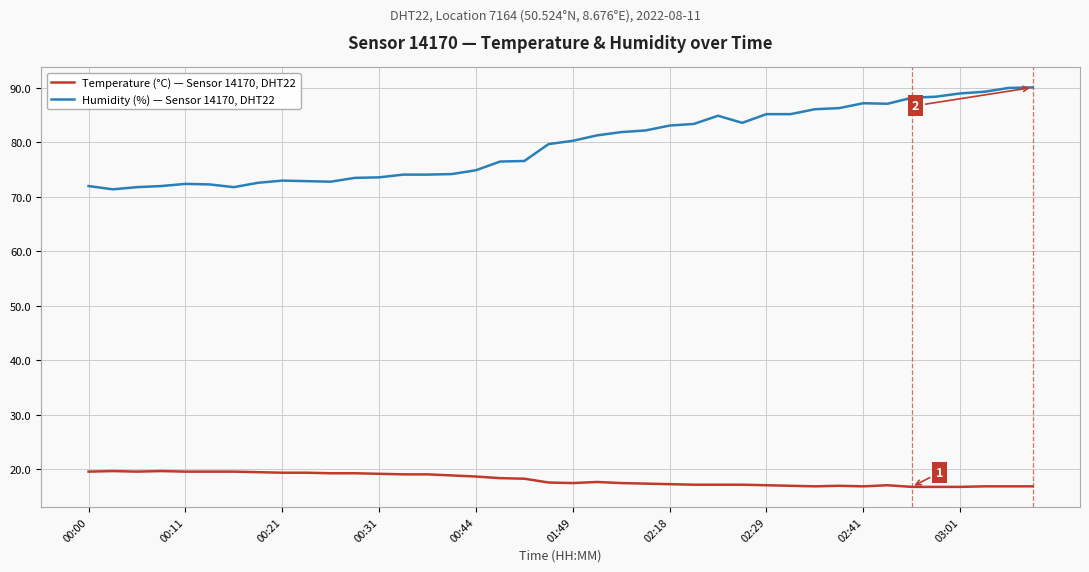

Which series has the largest total across all categories?

Humidity (%) — Sensor 14170, DHT22